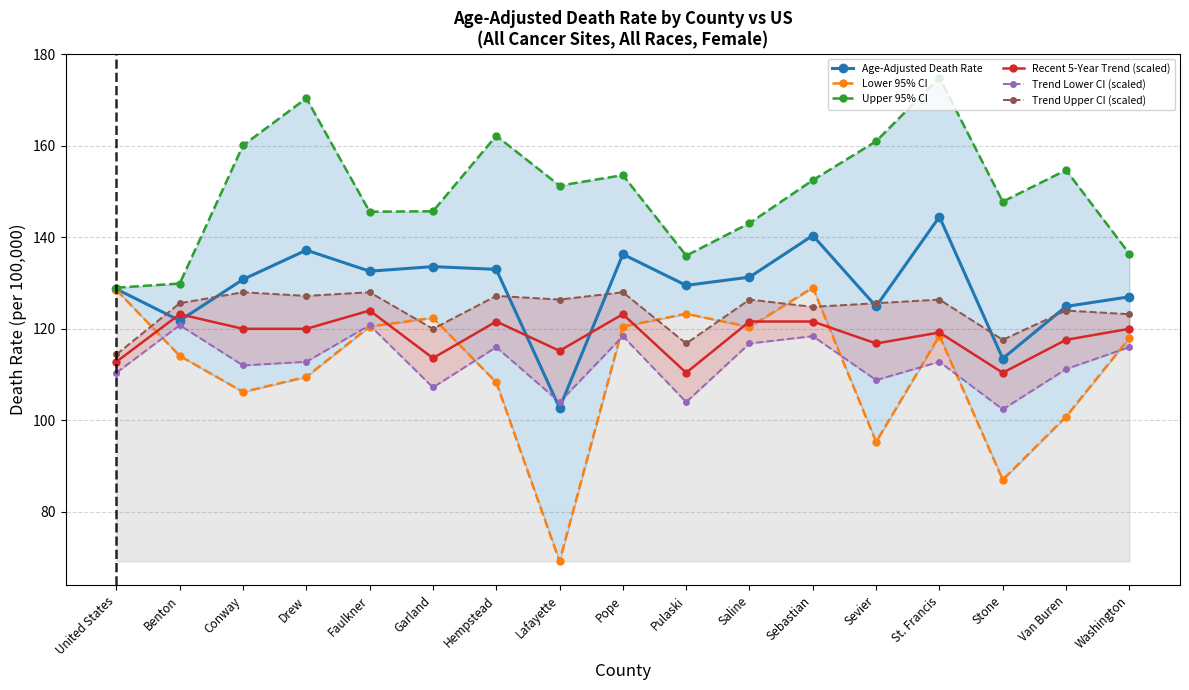

True or false: Trend Upper CI (scaled) has more than 1 interior local peaks.

True